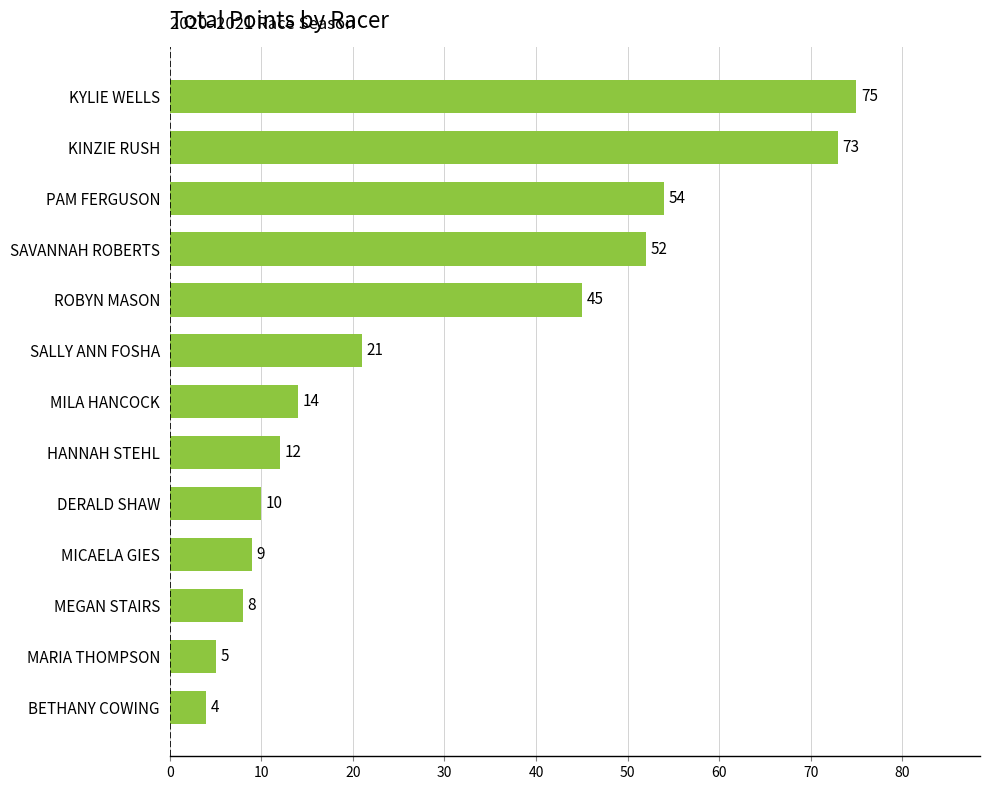

What is the greatest value displayed?

75